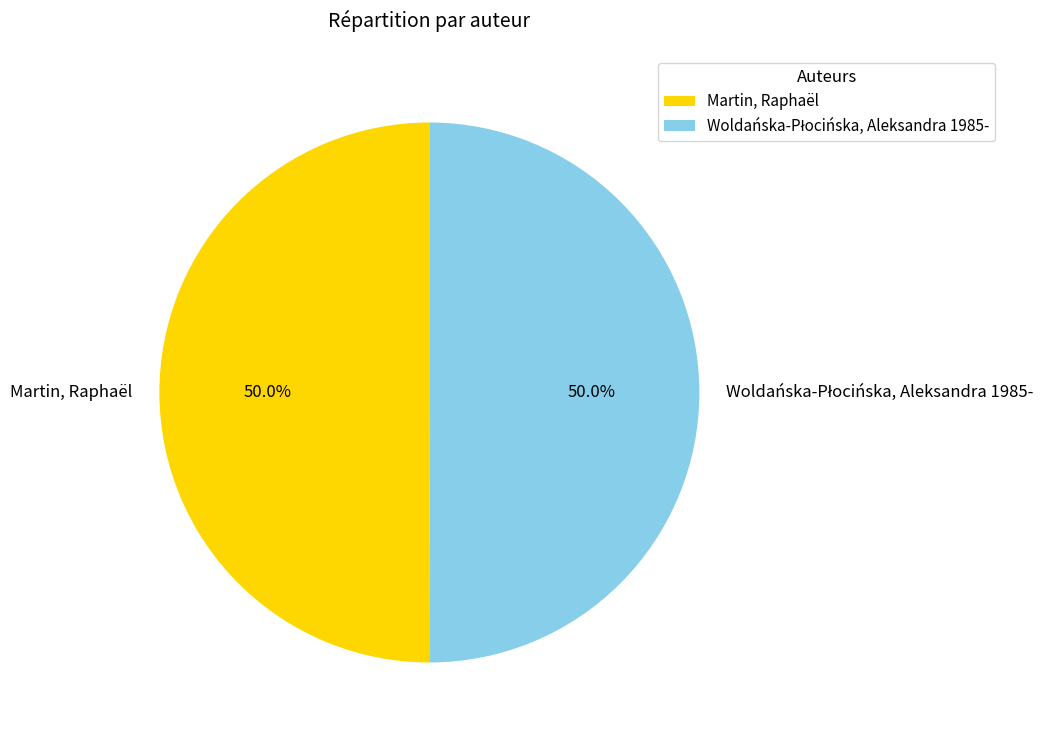

What percentage is NOT represented by Martin, Raphaël?

50.0%